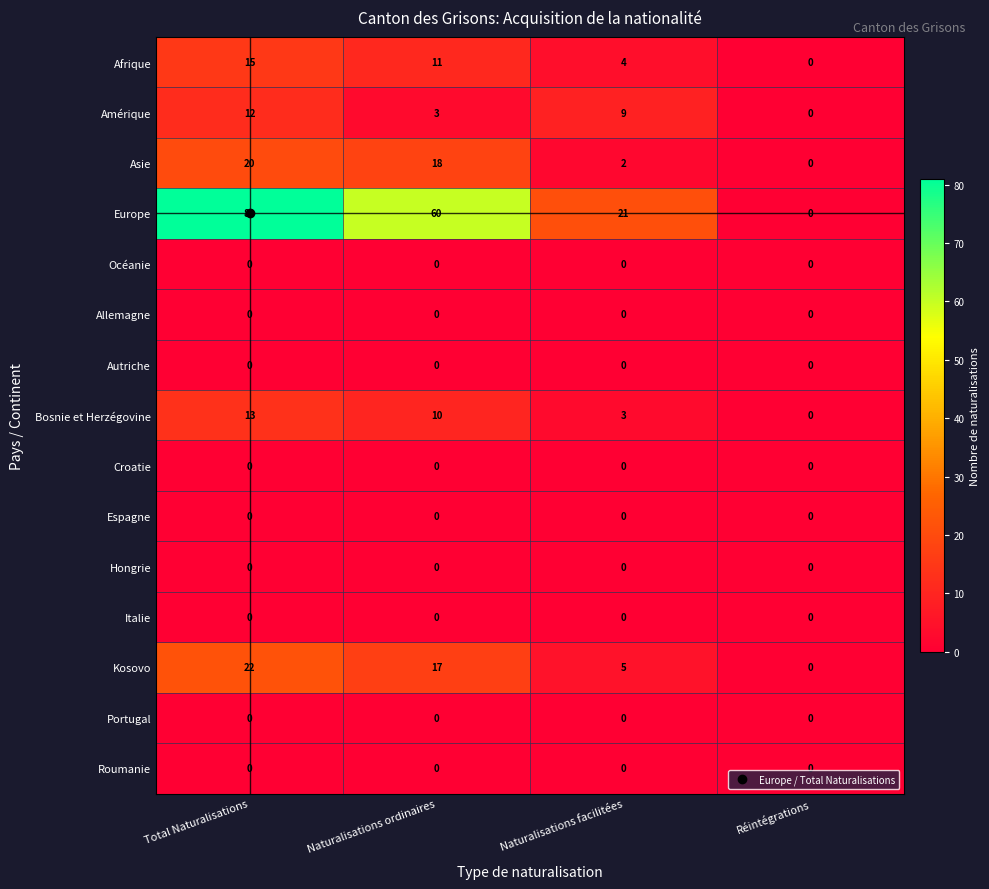

The Afrique series shows 21 at Total Naturalisations. True or false?

False